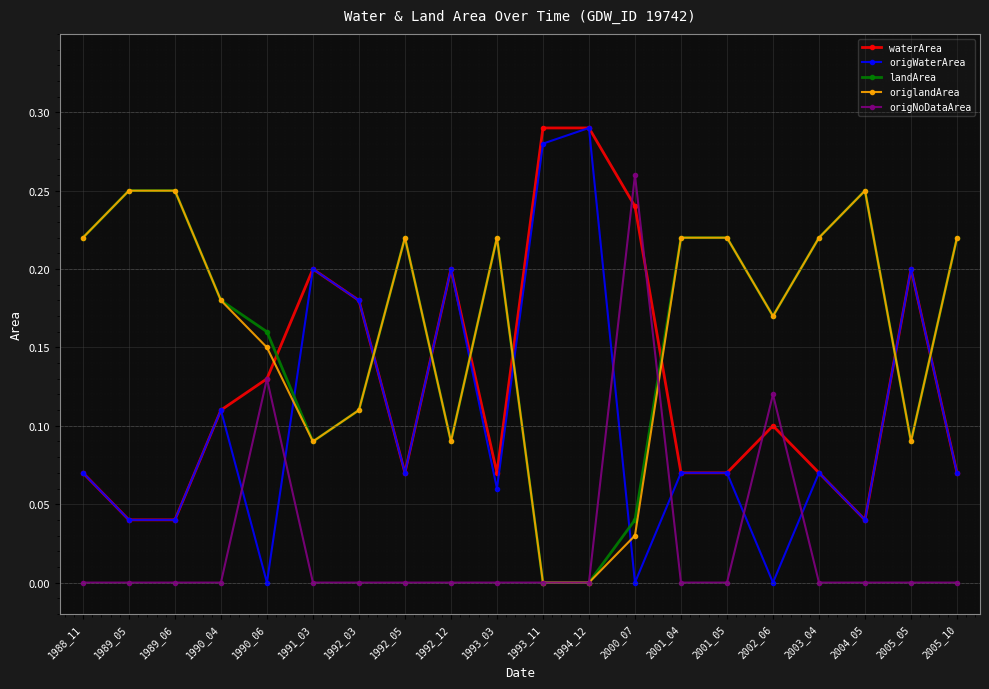

Is it true that landArea equals 0.1 at 1991_03?

True